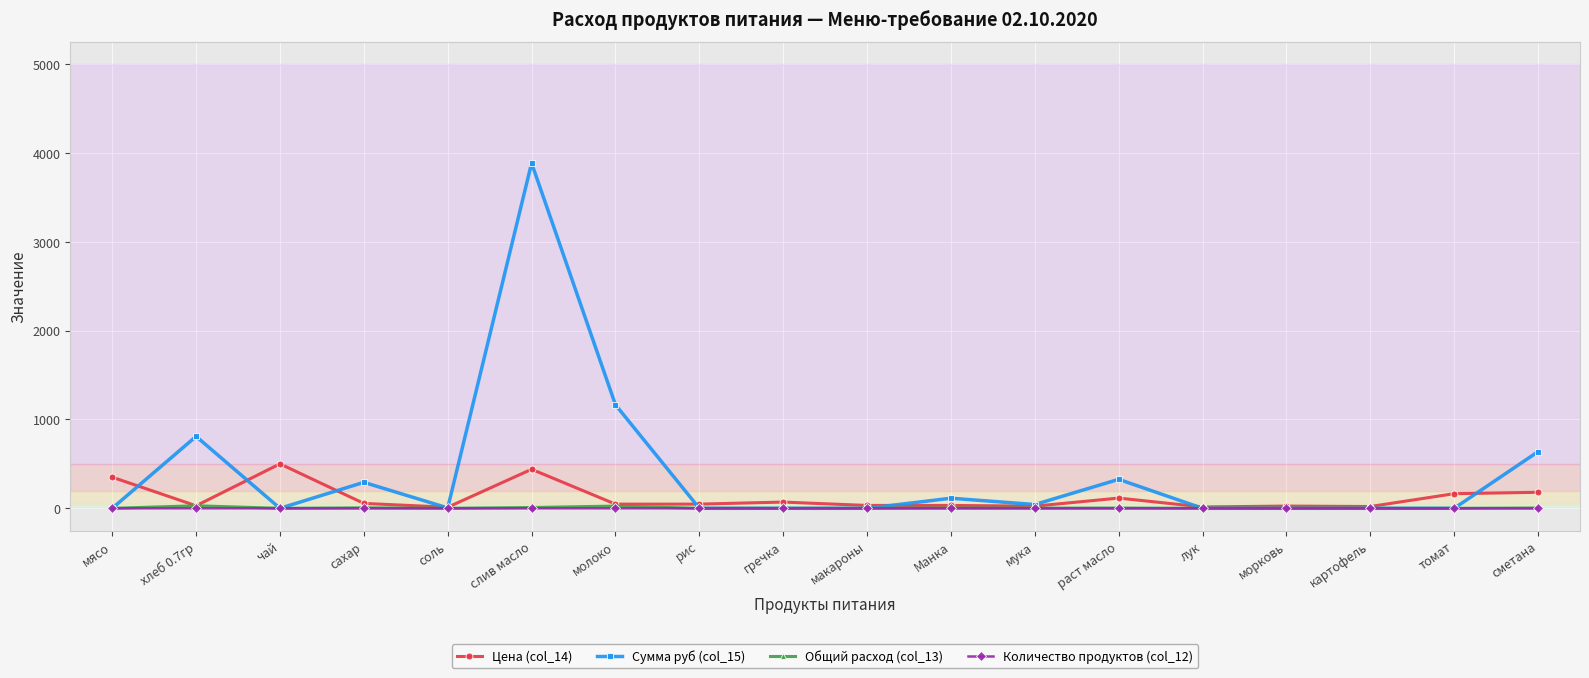

Which series has the largest total across all categories?

Сумма руб (col_15)